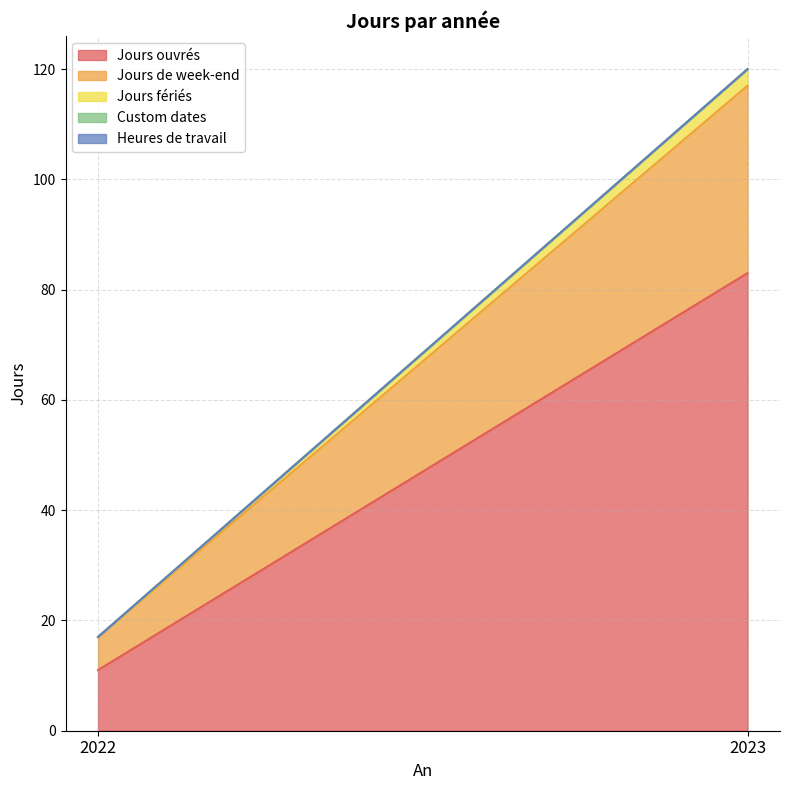

What is the lowest value of the Jours ouvrés series?

11